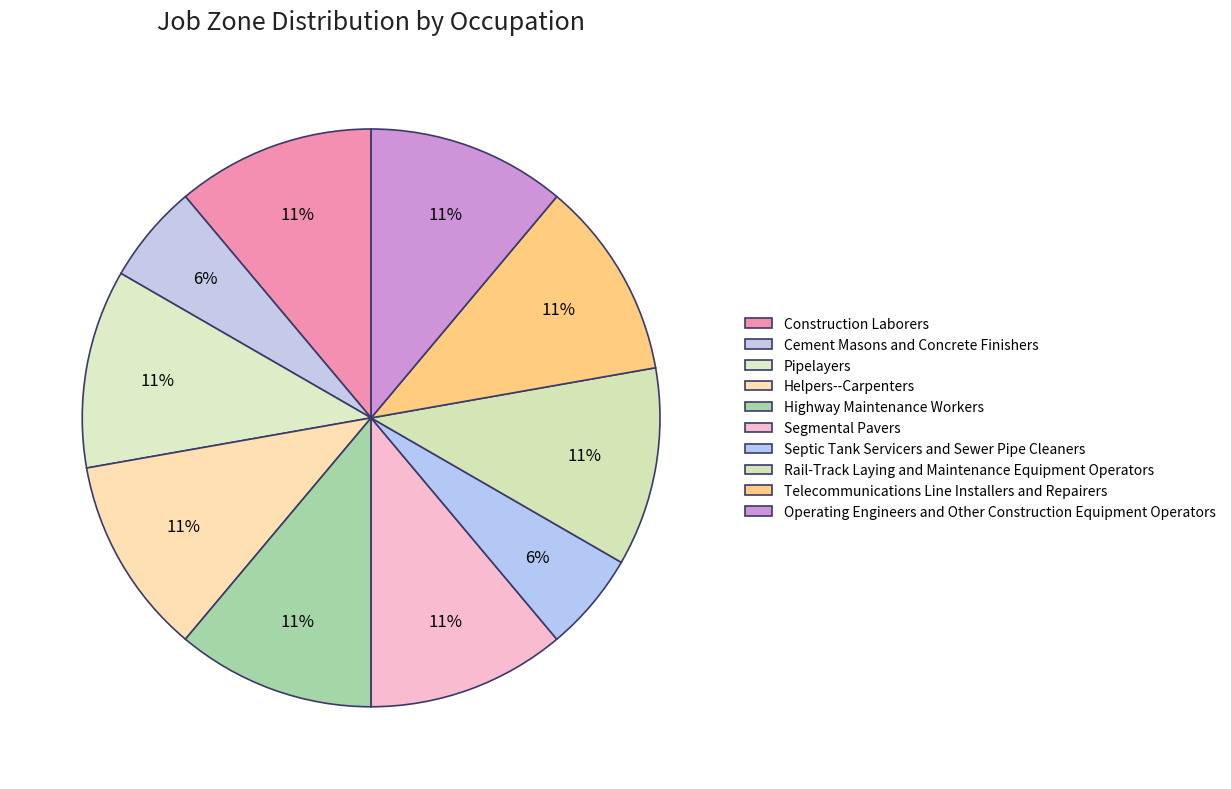

Count the number of slices in the pie.

10